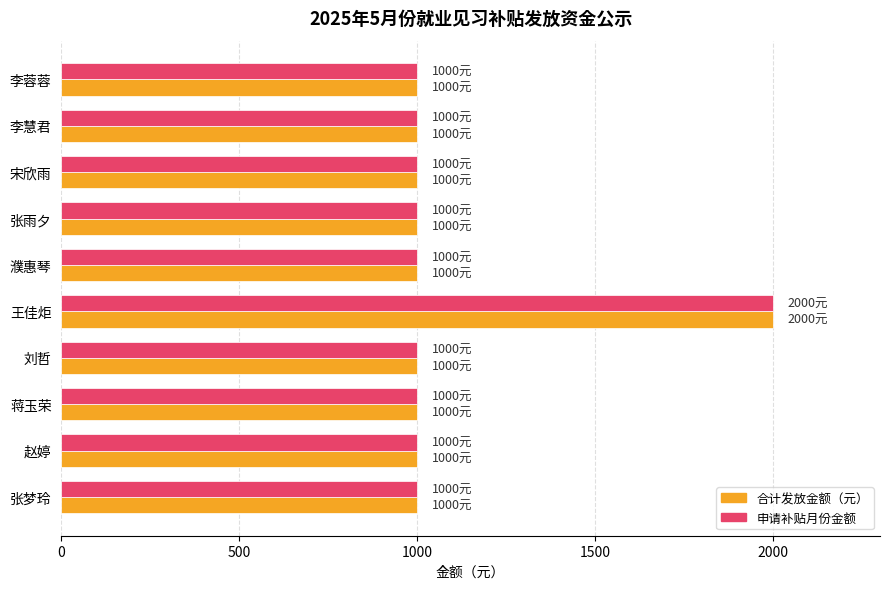

What is the greatest value displayed?

2000